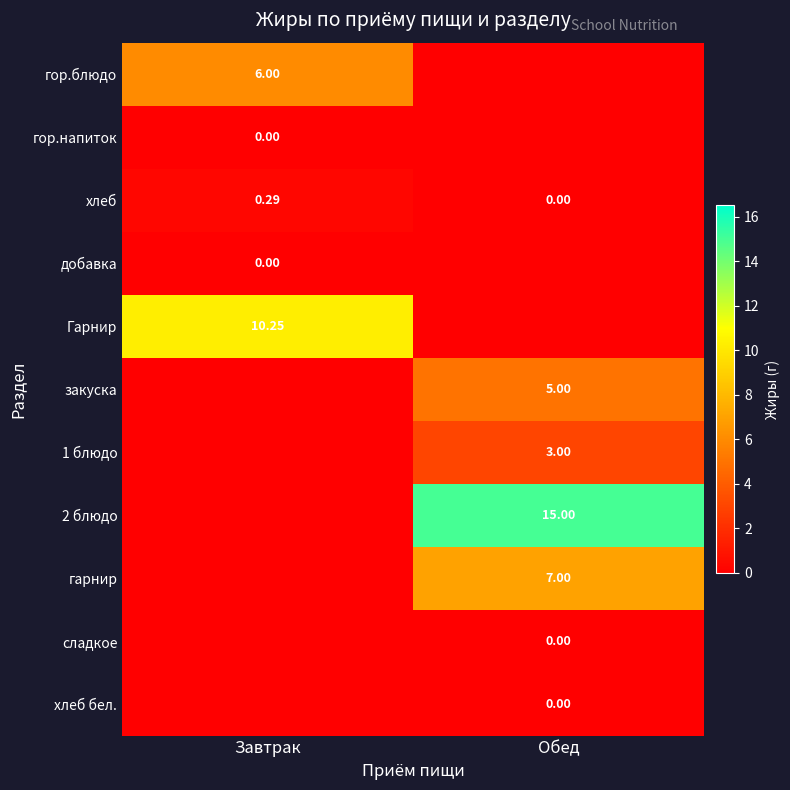

Is the value of добавка at Завтрак greater than the value of 2 блюдо at Обед?

No